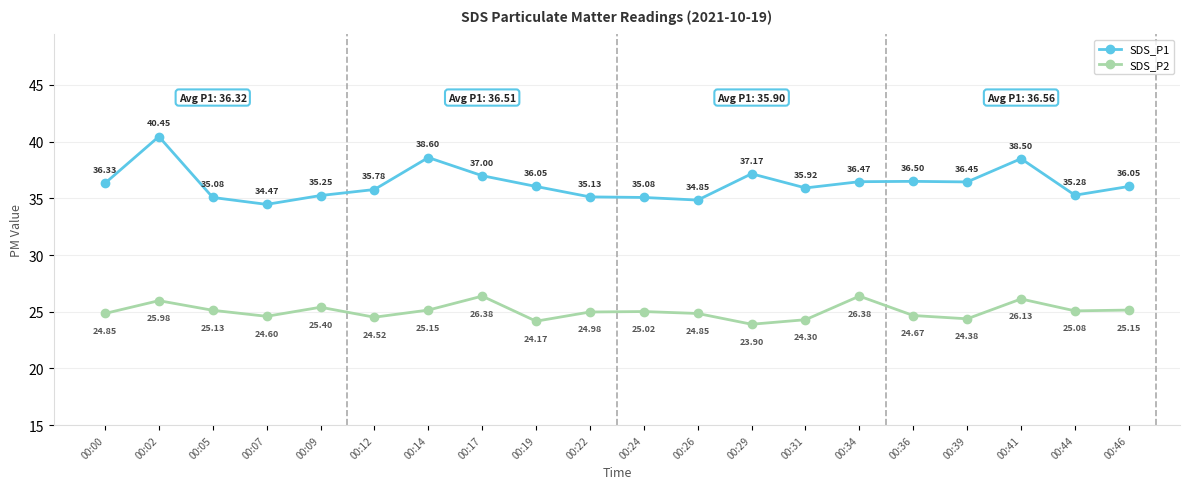

What is the difference between the maximum and minimum values in the SDS_P2 series?

2.5